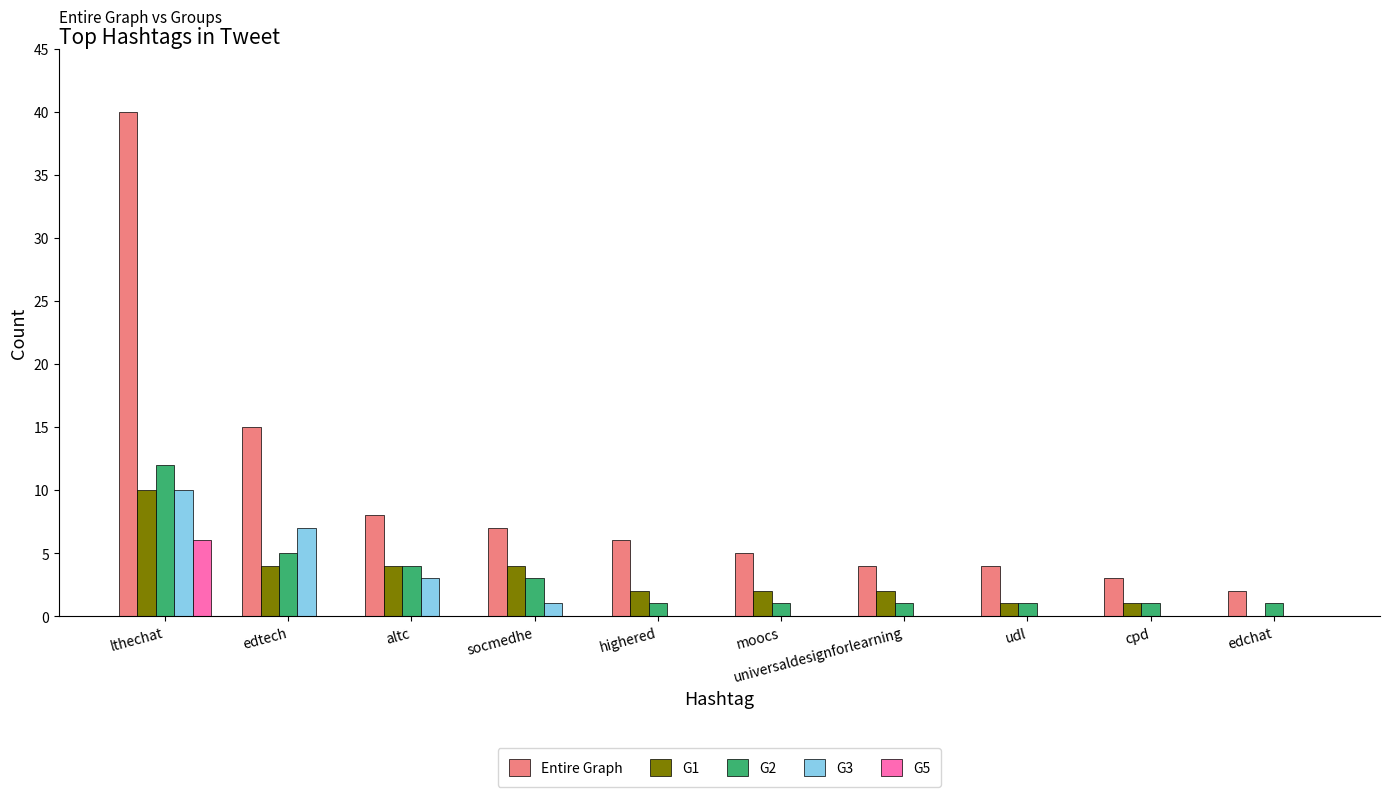

How many categories are shown in the chart?

10